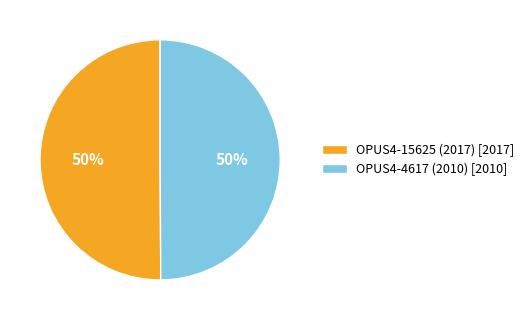

Approximately how many times larger is the value at OPUS4-4617 (2010) [2010] compared to OPUS4-15625 (2017) [2017]?

1.0